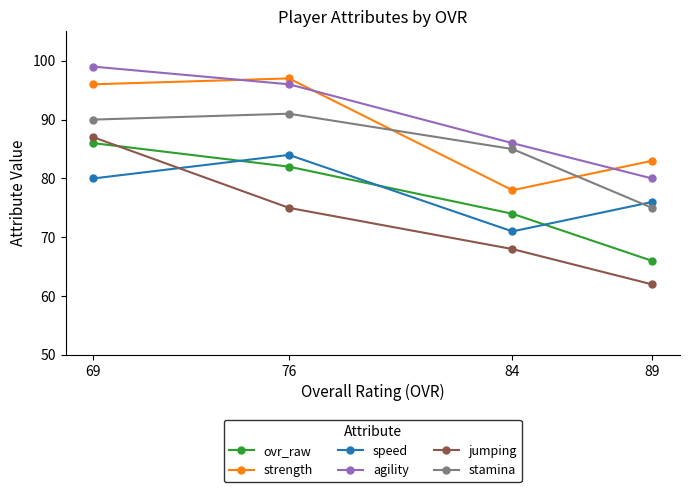

Rank the categories by ovr_raw value from lowest to highest.

89, 84, 76, 69